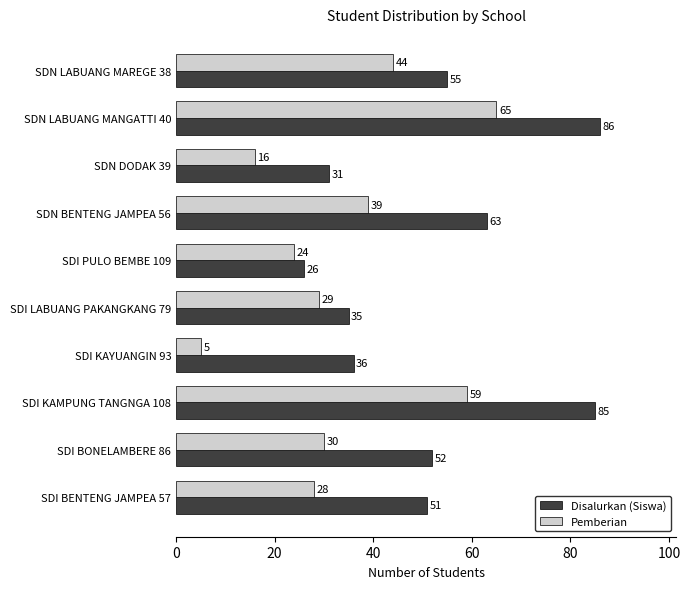

The Pemberian series shows 44 at SDN LABUANG MAREGE 38. True or false?

True